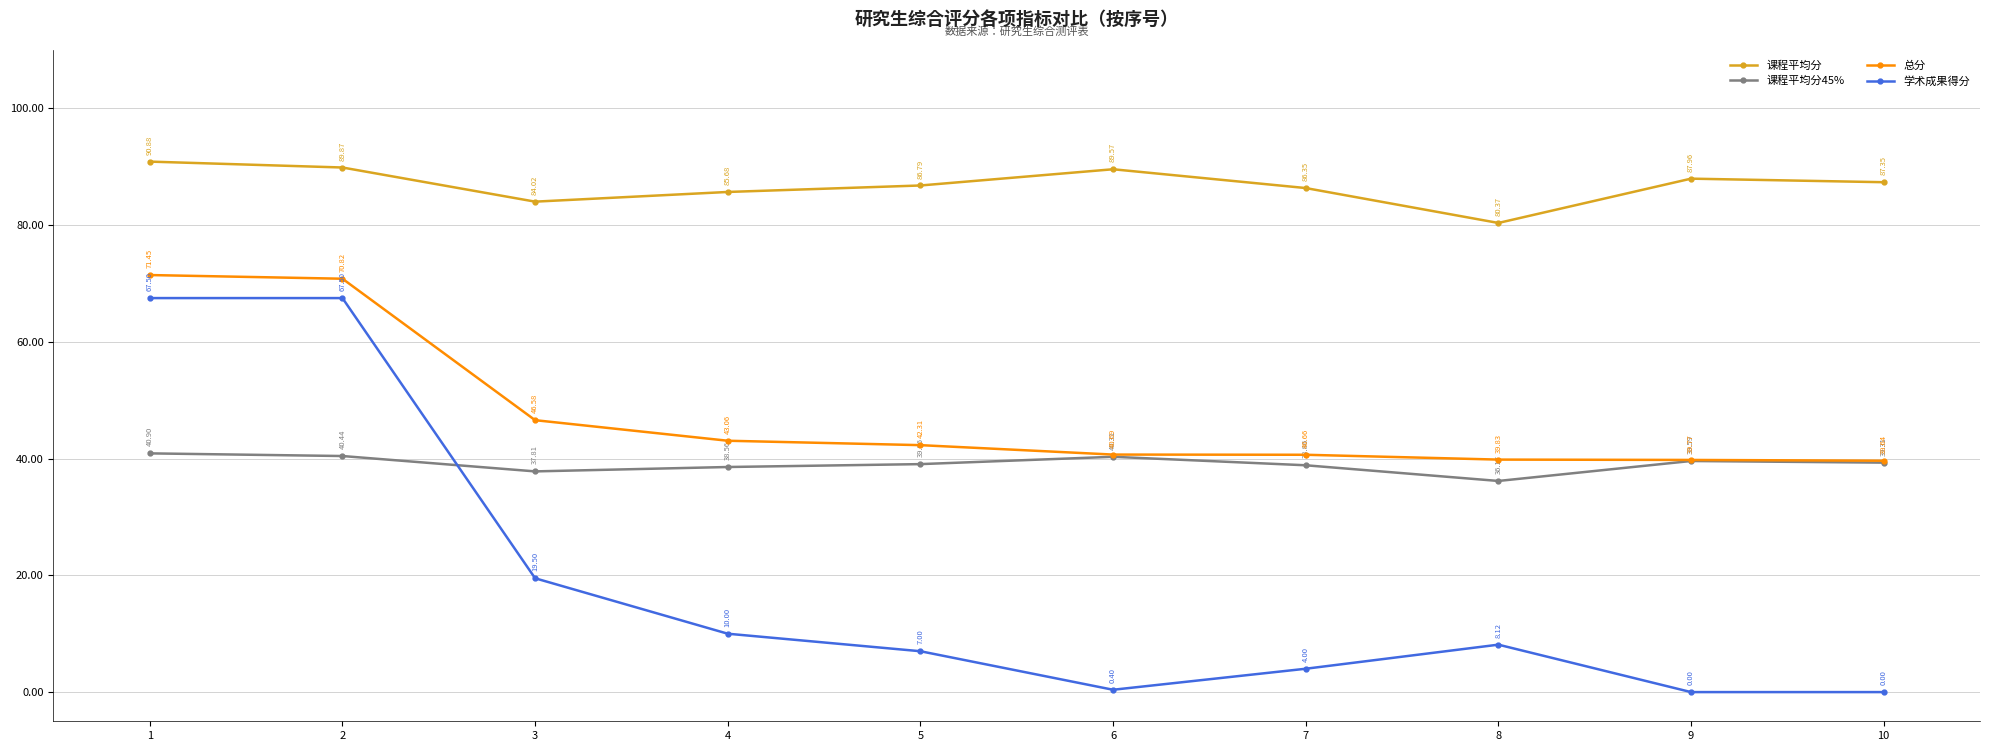

What is the difference between the maximum and minimum values in the 课程平均分45% series?

4.7